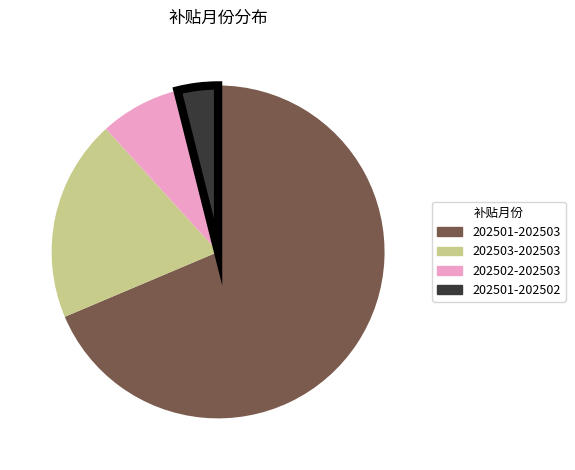

Is it true that 202501-202503 is 80% of the pie?

False